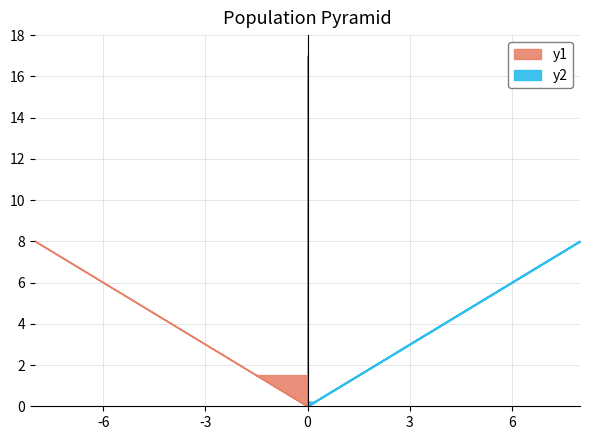

Is this an area chart (filled region under the line)?

No